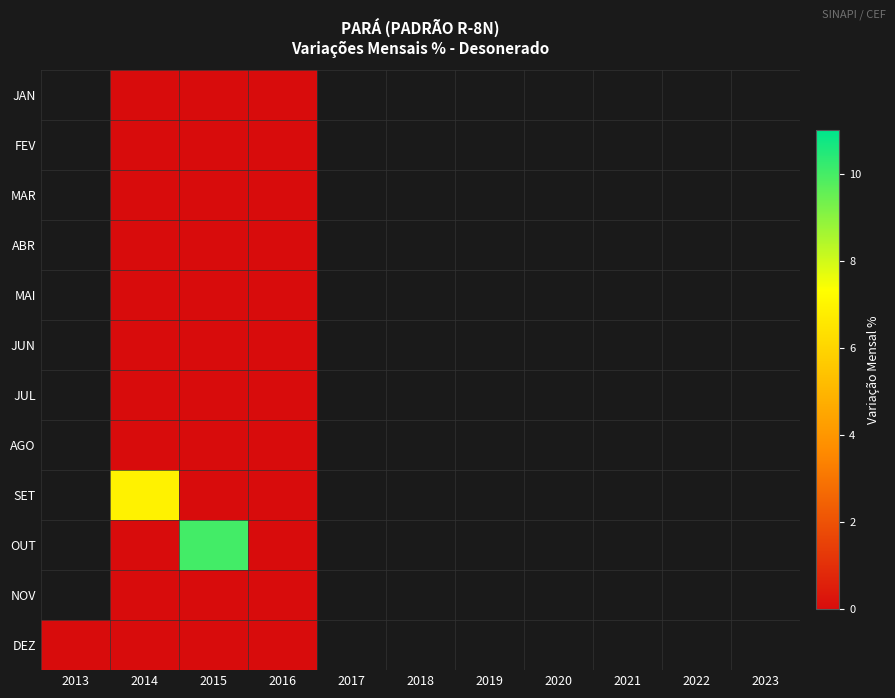

The FEV series shows 0.0 at 2015. True or false?

True